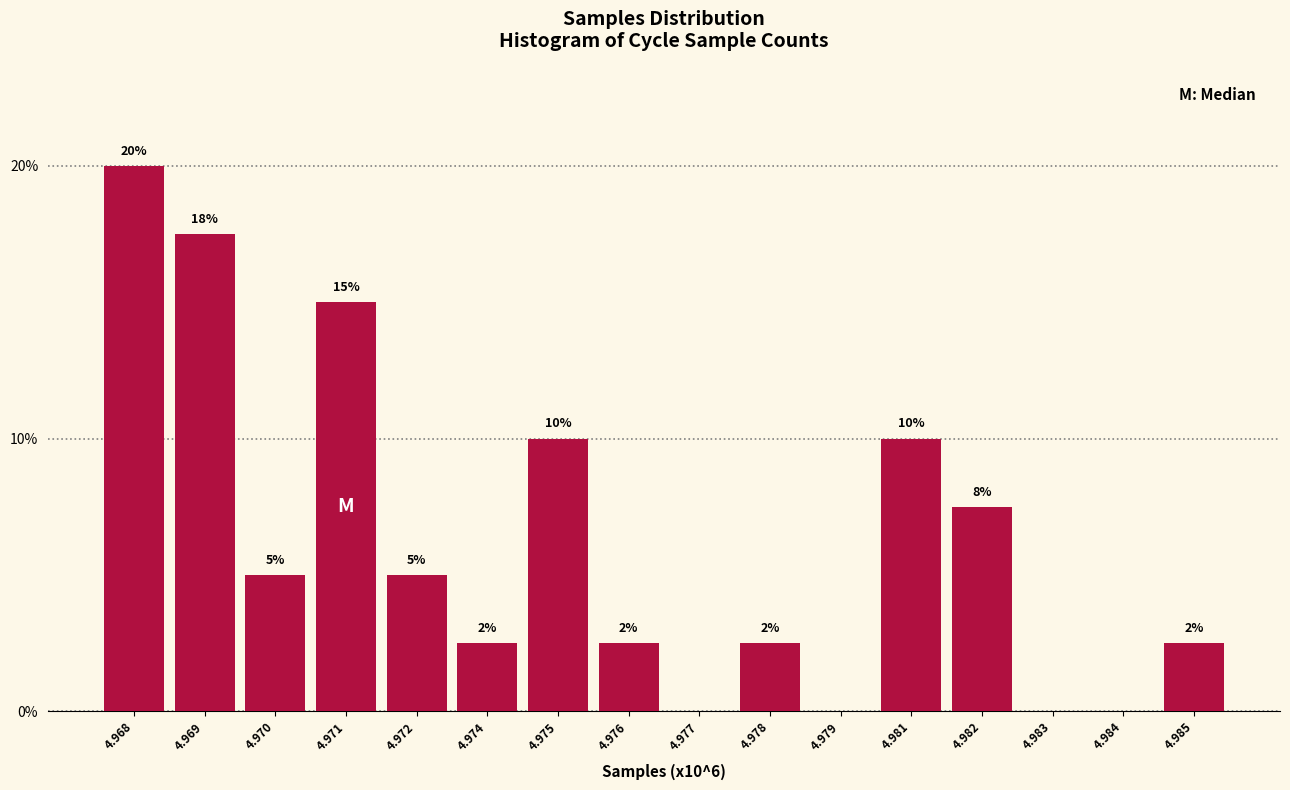

Between 4.983 and 4.969, which is larger?

4.969